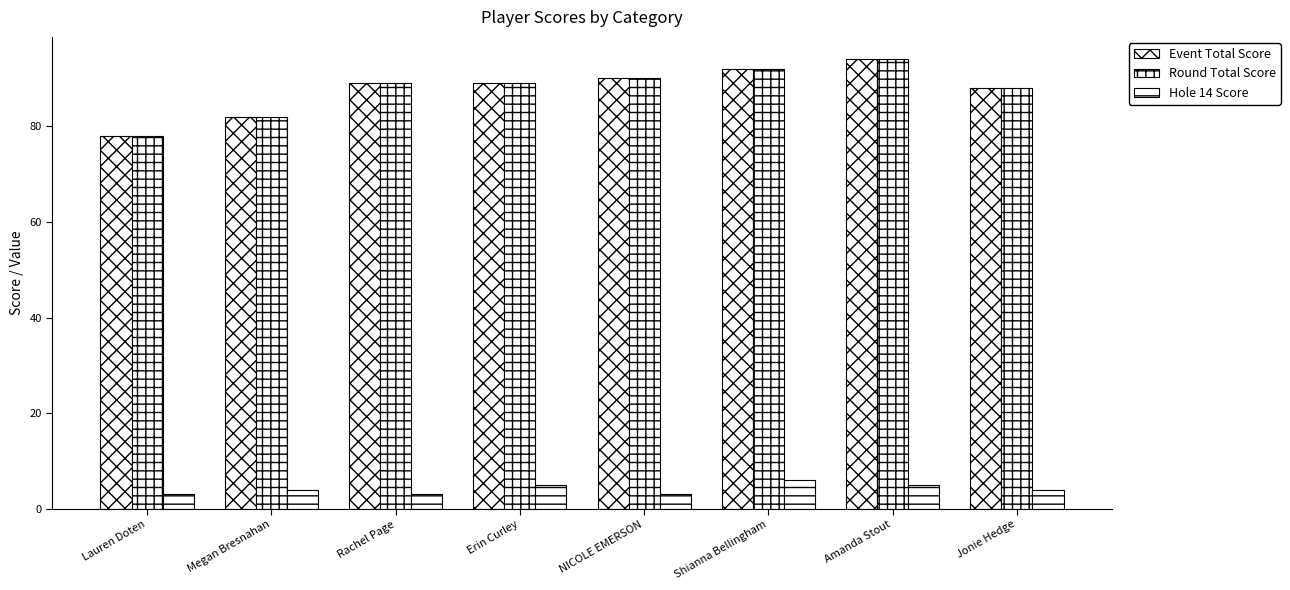

The Hole 14 Score series shows 5 at Erin Curley. True or false?

True